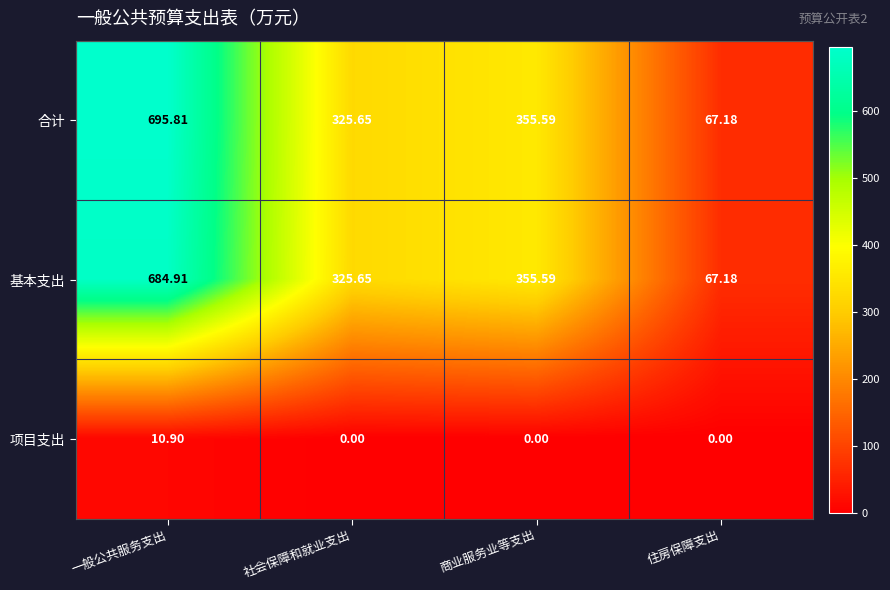

How many series are shown in this chart?

3